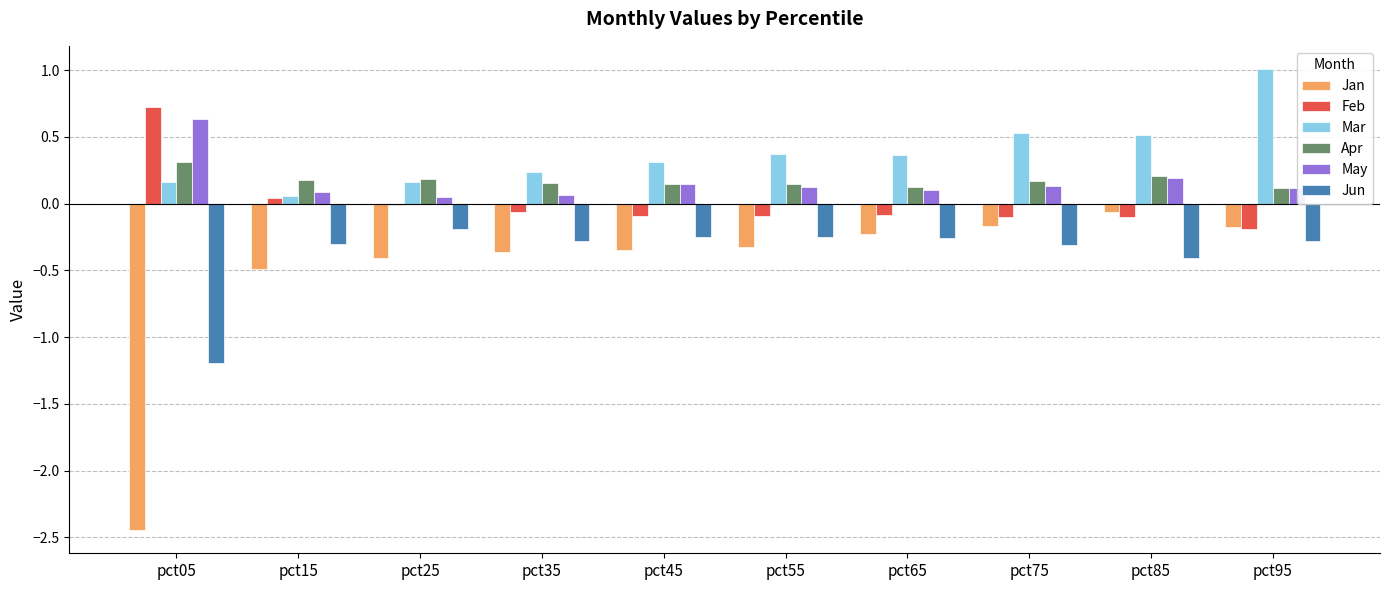

At which label is Mar closest to 0?

pct15